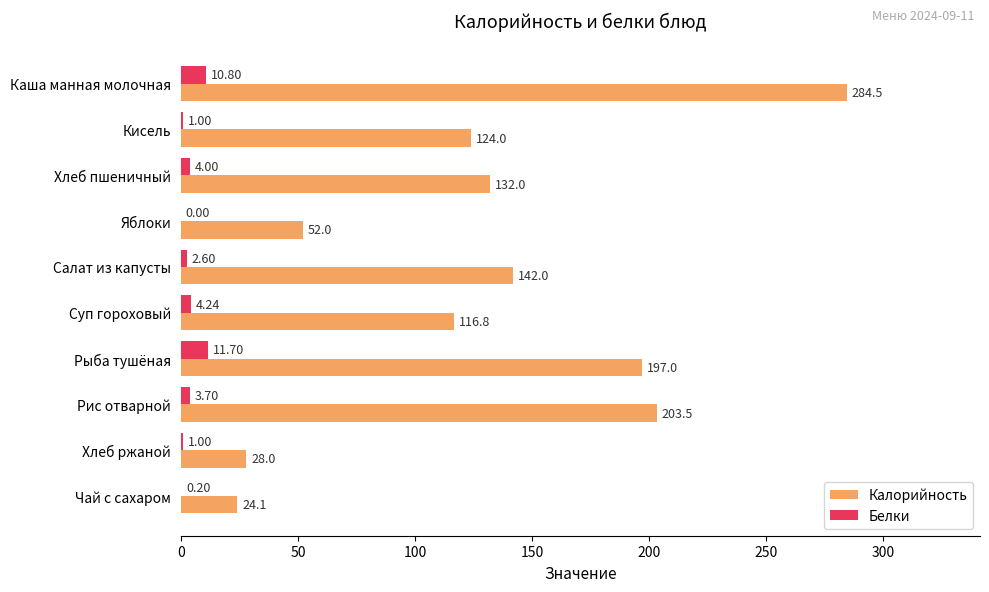

Between Суп гороховый and Рис отварной, which series saw the biggest shift?

Калорийность